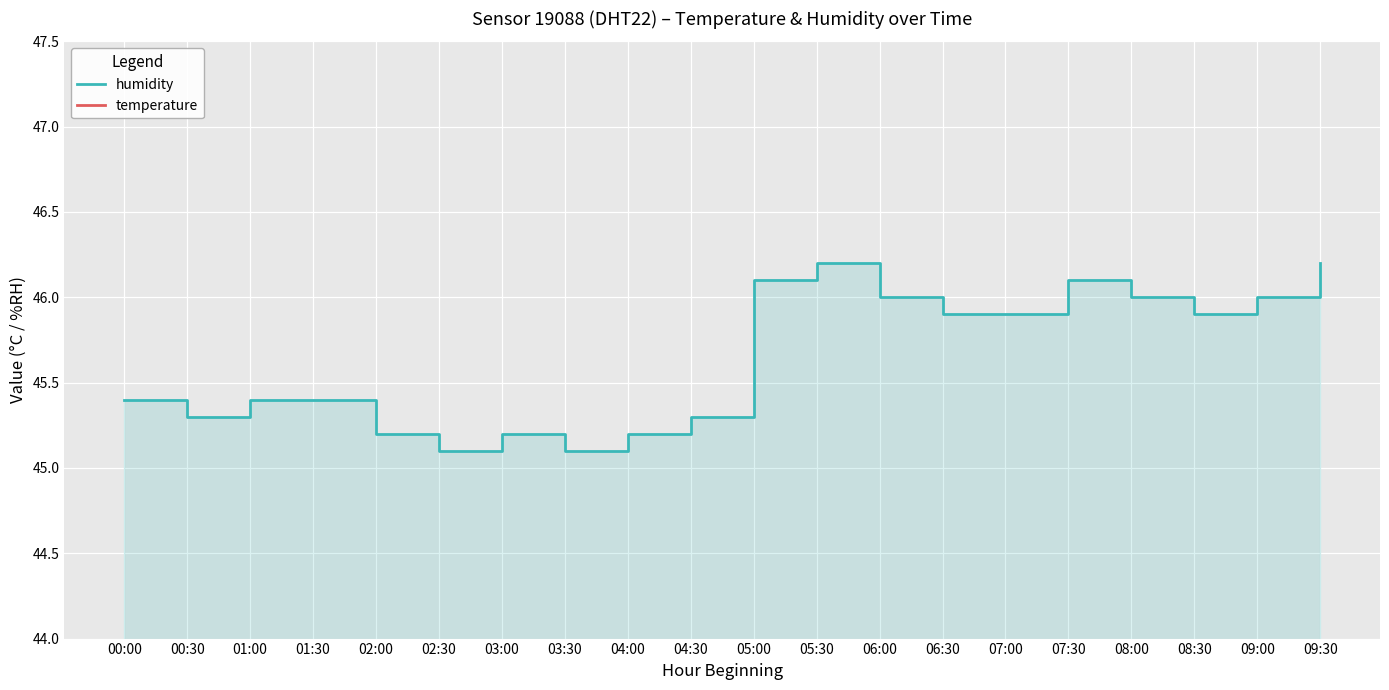

True or false: temperature and humidity intersect in this chart.

False